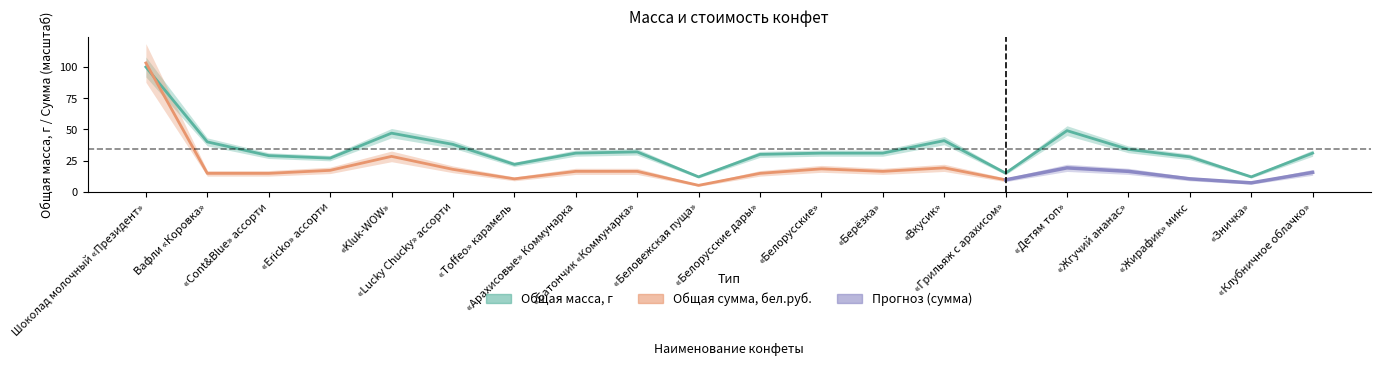

True or false: the data shows 47 at «Клубничное облачко».

False